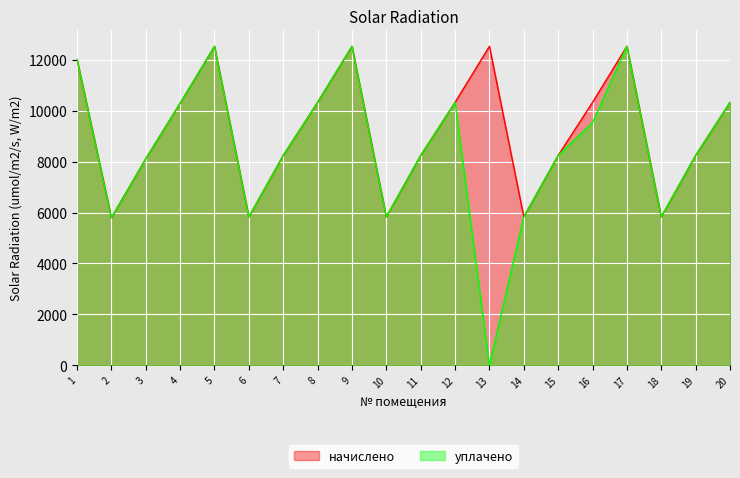

Between 8 and 18, which series saw the biggest shift?

начислено